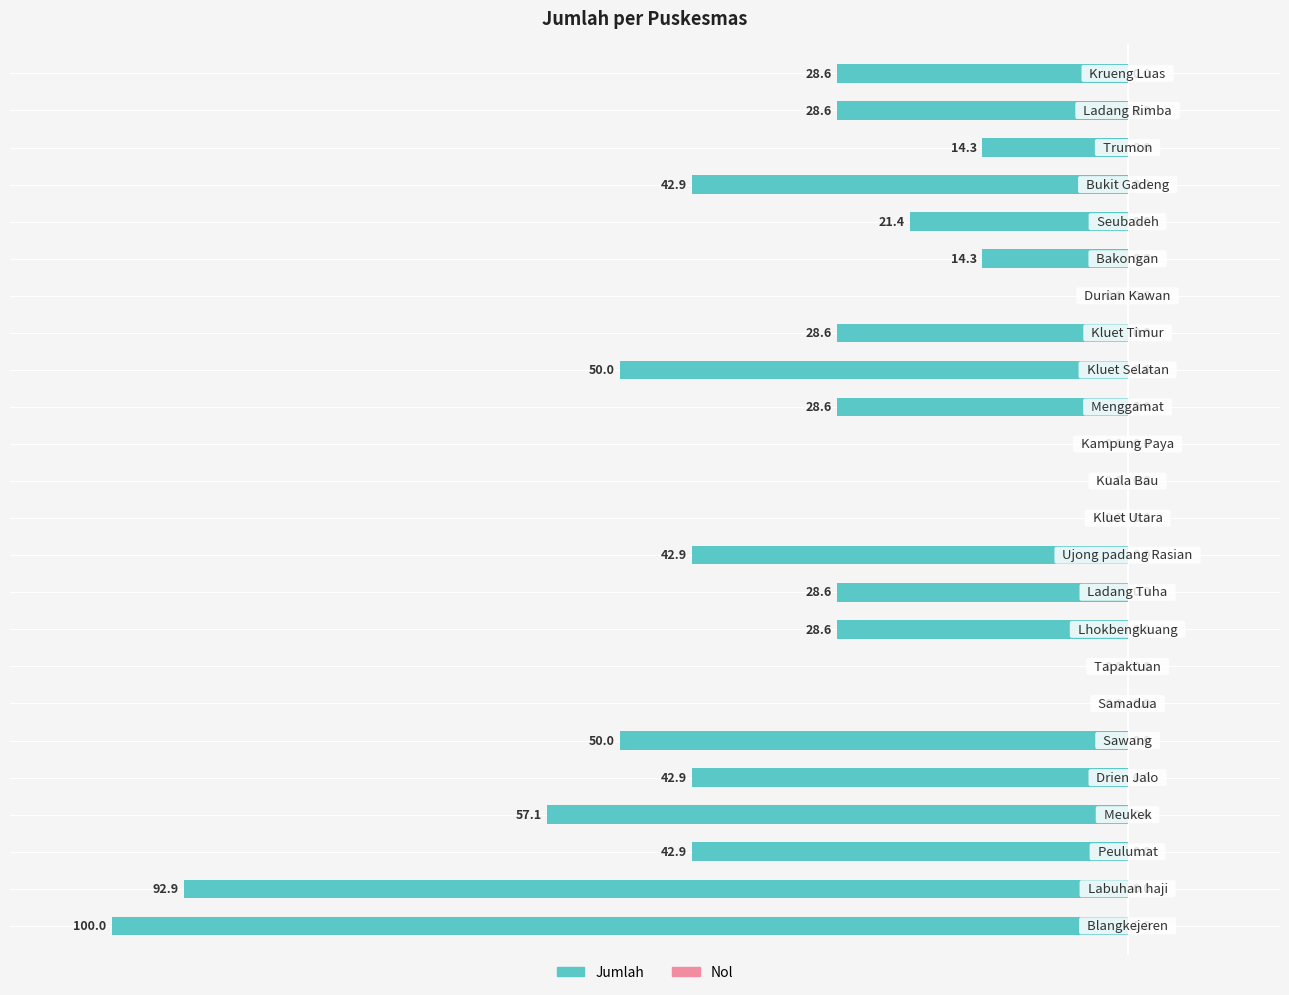

Rank the categories by value from highest to lowest.

Blangkejeren, Labuhan haji, Meukek, Sawang, Kluet Selatan, Peulumat, Drien Jalo, Ujong padang Rasian, Bukit Gadeng, Lhokbengkuang, Ladang Tuha, Menggamat, Kluet Timur, Ladang Rimba, Krueng Luas, Seubadeh, Bakongan, Trumon, Samadua, Tapaktuan, Kluet Utara, Kuala Bau, Kampung Paya, Durian Kawan